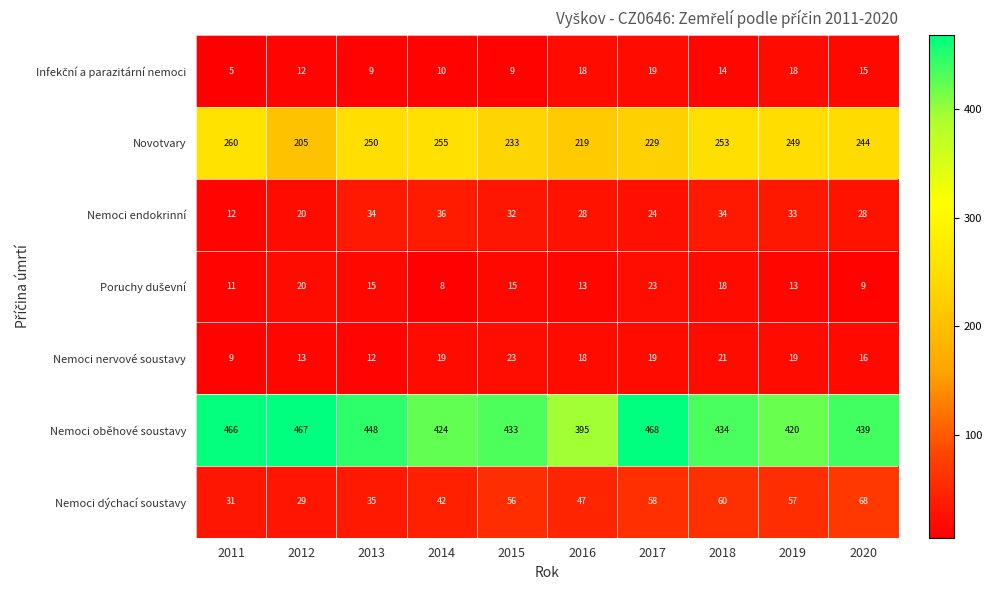

Count the number of data series in this chart.

7